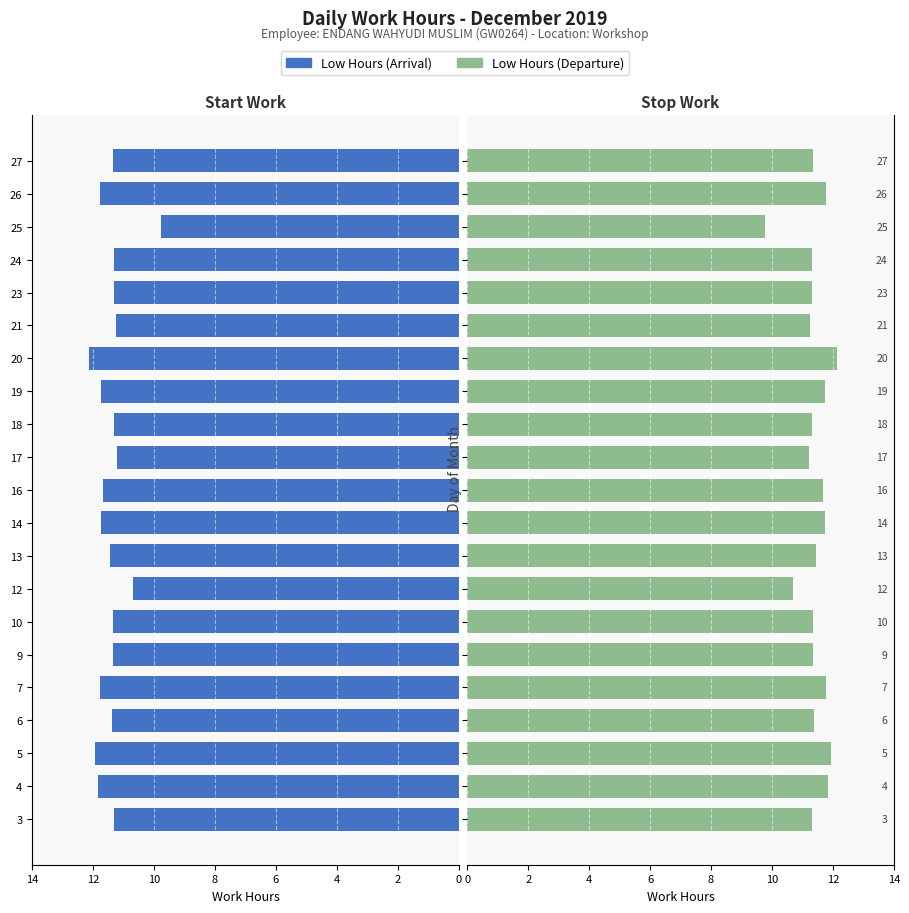

Is the value of Low (Right) at 10 greater than the value of Low (Left) at 19?

No